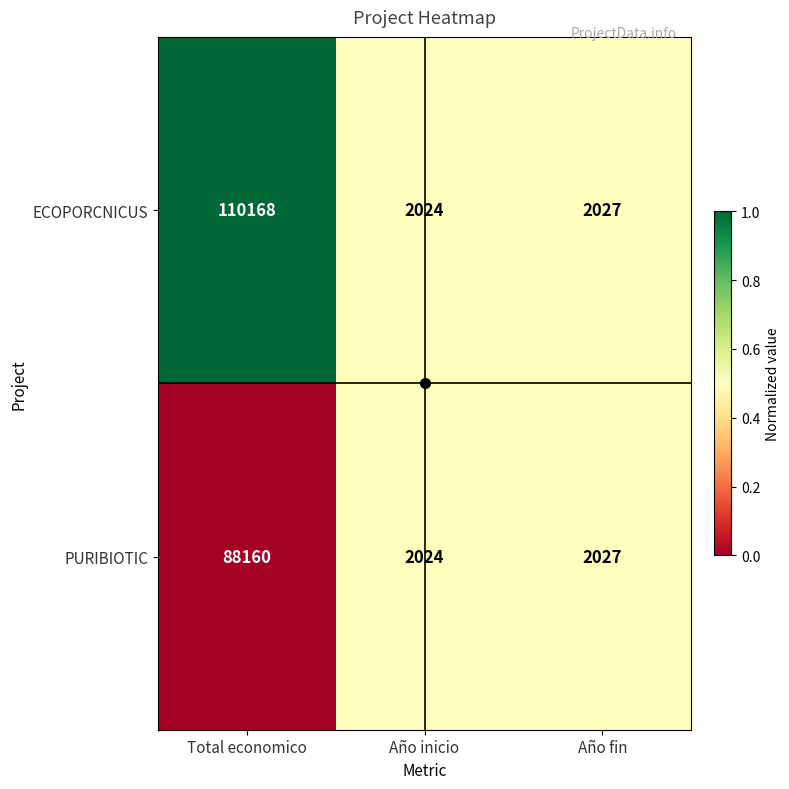

Is the value of PURIBIOTIC at Año inicio greater than the value of ECOPORCNICUS at Total economico?

No